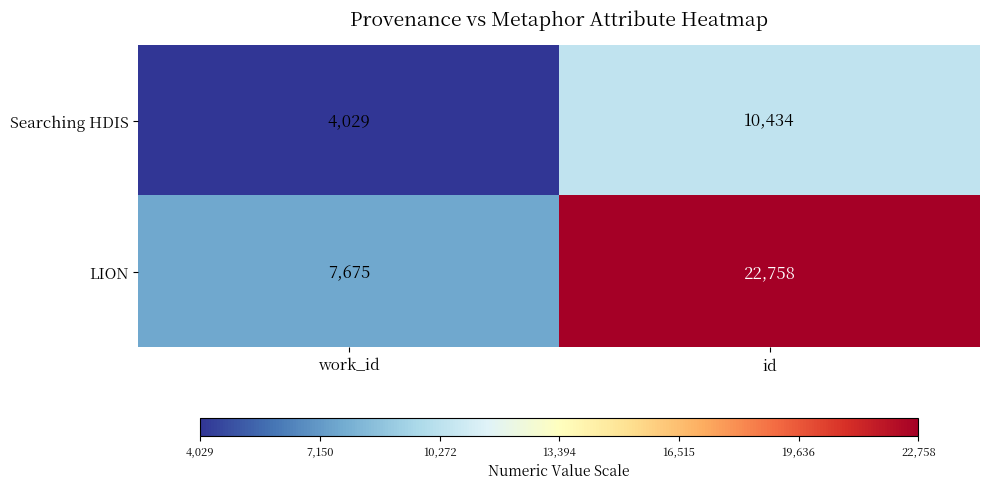

How many values in the LION series are below 22758?

1